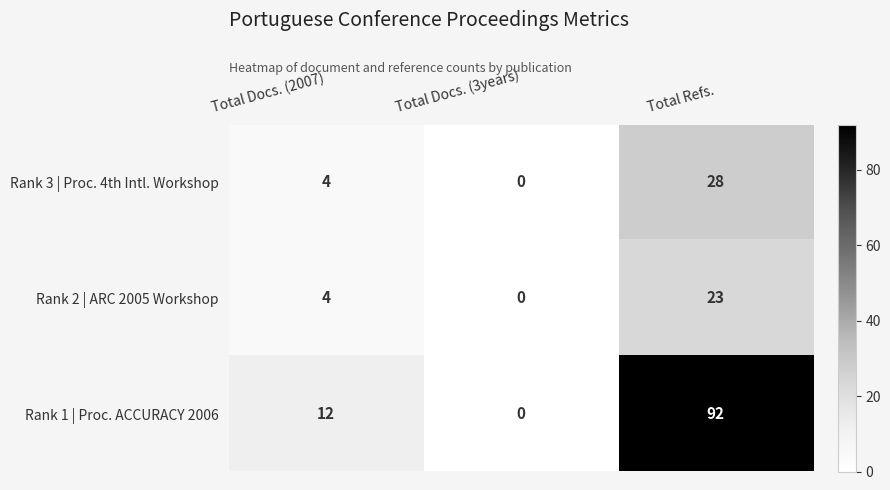

Which series has the widest spread of values?

Rank 1 | Proc. ACCURACY 2006